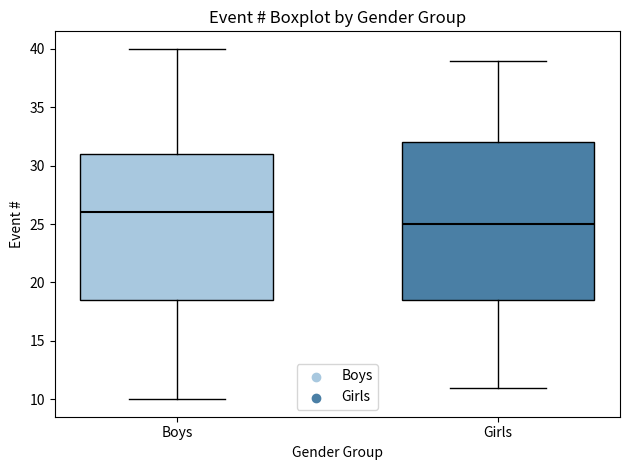

Reading left to right, read every box against the y-axis: the position of its median line, the range the box covers, and the ends of its whiskers. The values are not printed on the chart, so give them approximately, as read against the axis.

Boys: median 26.0, box 18.5 to 31.0, whiskers 10.0 to 40.0
Girls: median 25.0, box 18.5 to 32.0, whiskers 11.0 to 39.0